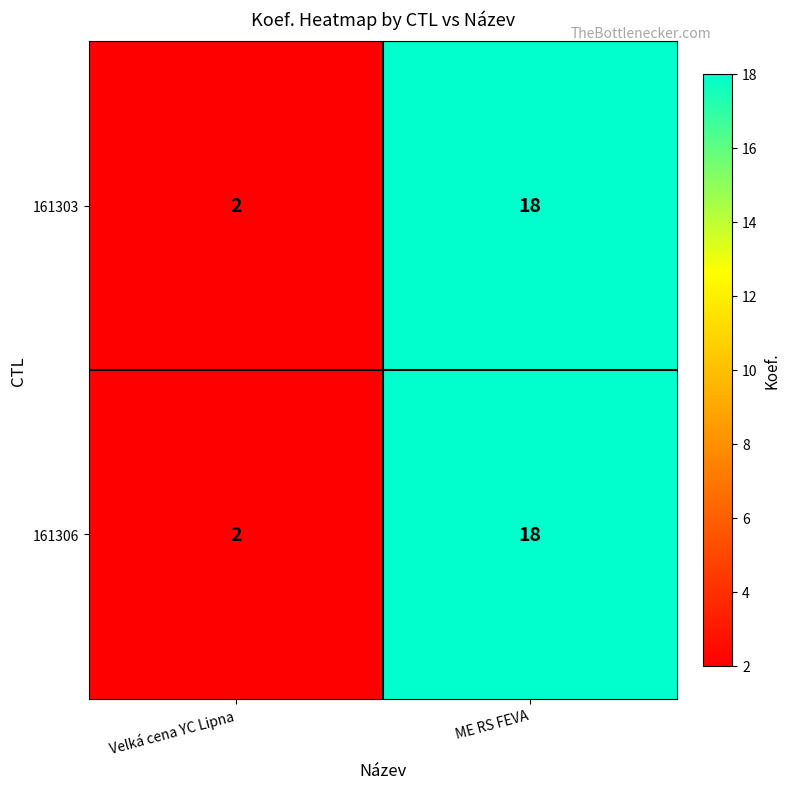

Reading right to left, list all the values displayed in this chart.

161303: 18	2
161306: 18	2